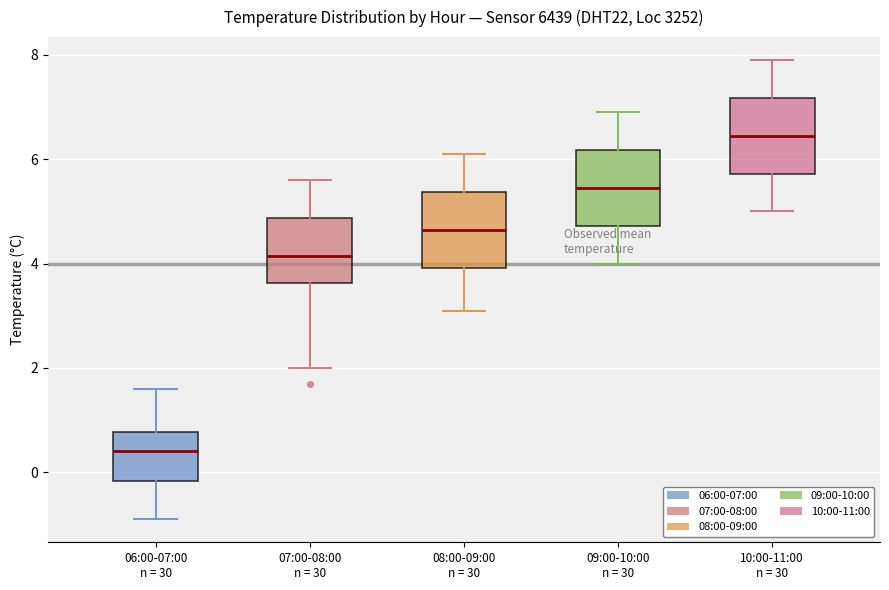

Which box's median line is the highest?

10:00-11:00 n = 30